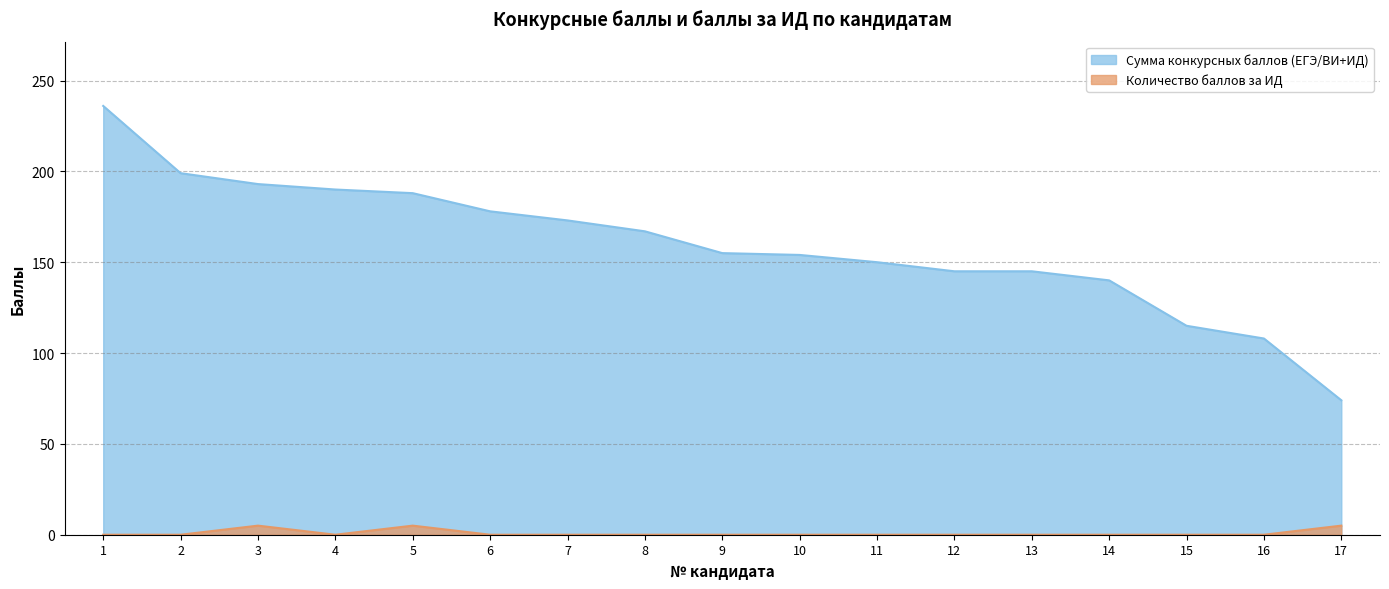

The Количество баллов за ИД series shows -2 at 4. True or false?

False